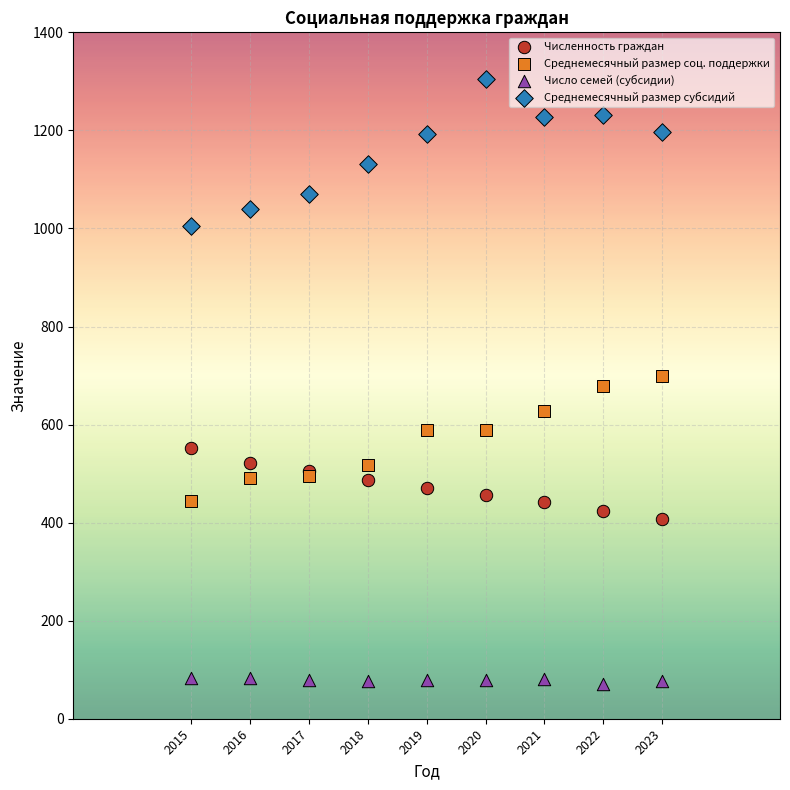

Which series reaches the maximum Y coordinate?

Среднемесячный размер субсидий